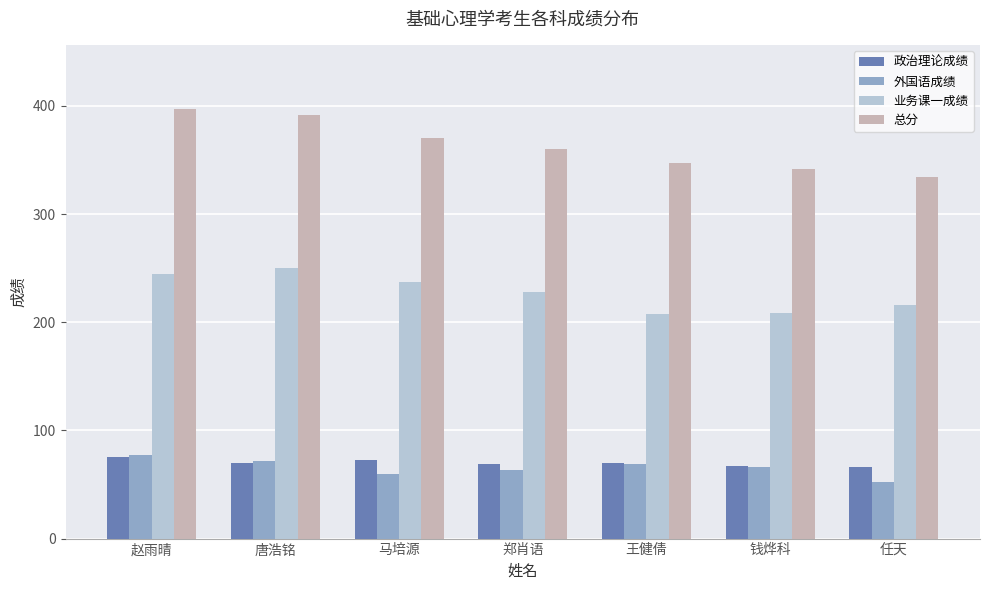

What are all the series names shown in the legend?

政治理论成绩, 外国语成绩, 业务课一成绩, 总分